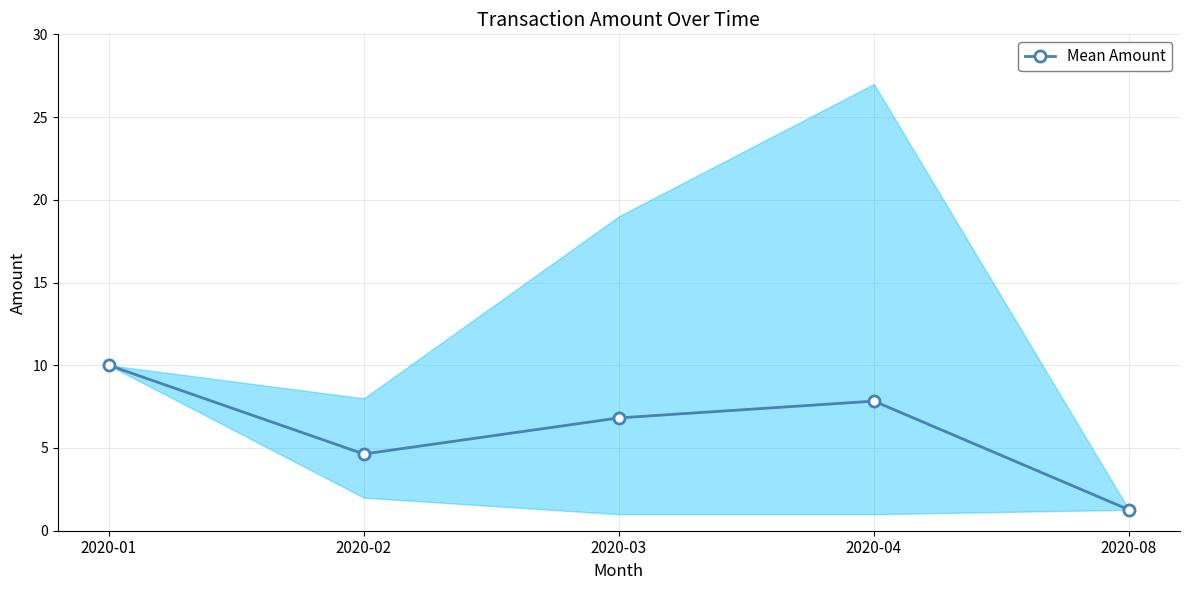

How many lines are shown in the chart?

1